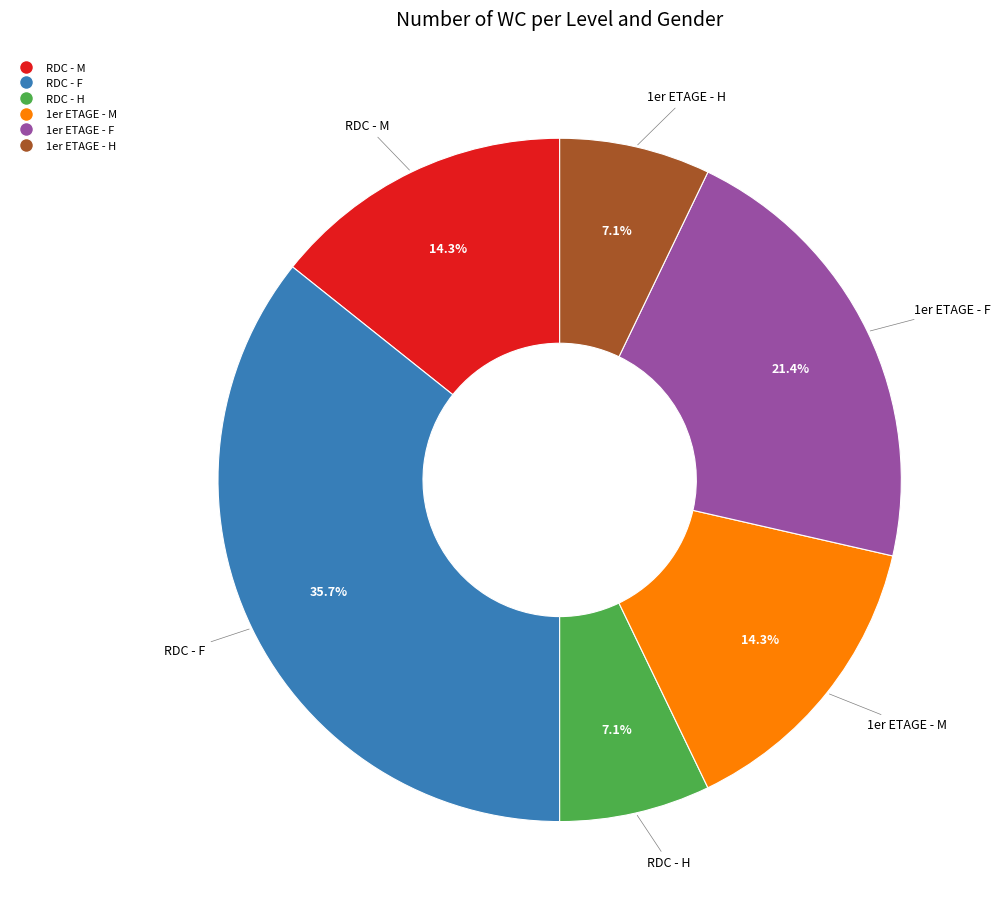

To the nearest percent, what is the combined percentage of RDC - H and 1er ETAGE - F?

29%